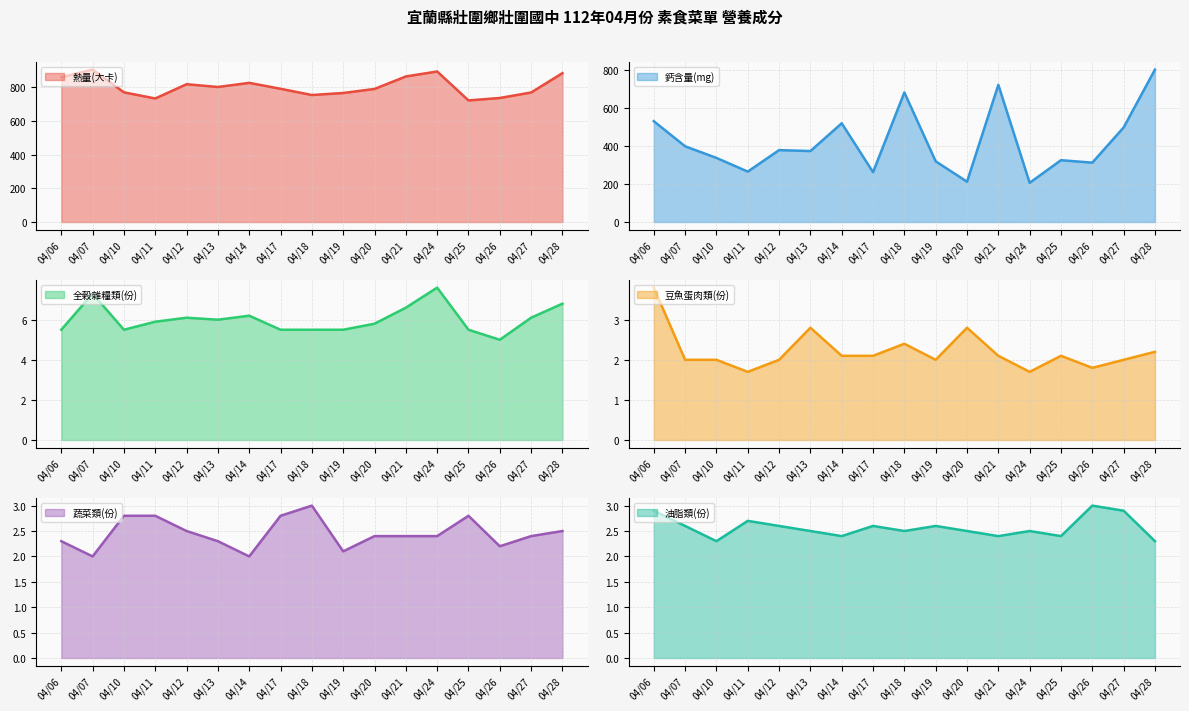

Reading right to left, list all the values displayed in this chart.

熱量(大卡): 882.0	767.5	735.0	720.5	892.0	862.5	788.5	764.5	752.5	789.5	824.5	800.0	816.5	732.0	768.5	903.0	858.0
鈣含量(mg): 801.0	497.0	312.0	325.0	206.0	721.0	212.0	319.0	681.0	262.0	519.0	373.0	378.0	265.0	337.0	398.0	530.0
全穀雜糧類(份): 6.8	6.1	5.0	5.5	7.6	6.6	5.8	5.5	5.5	5.5	6.2	6.0	6.1	5.9	5.5	7.3	5.5
豆魚蛋肉類(份): 2.2	2.0	1.8	2.1	1.7	2.1	2.8	2.0	2.4	2.1	2.1	2.8	2.0	1.7	2.0	2.0	3.8
蔬菜類(份): 2.5	2.4	2.2	2.8	2.4	2.4	2.4	2.1	3.0	2.8	2.0	2.3	2.5	2.8	2.8	2.0	2.3
油脂類(份): 2.3	2.9	3.0	2.4	2.5	2.4	2.5	2.6	2.5	2.6	2.4	2.5	2.6	2.7	2.3	2.6	2.9